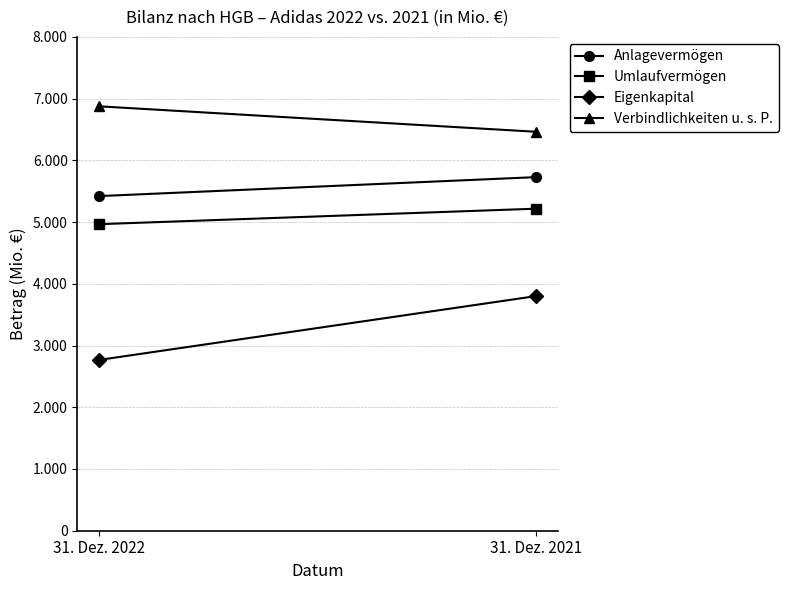

Rank the categories by Anlagevermögen value from highest to lowest.

31. Dez. 2021, 31. Dez. 2022